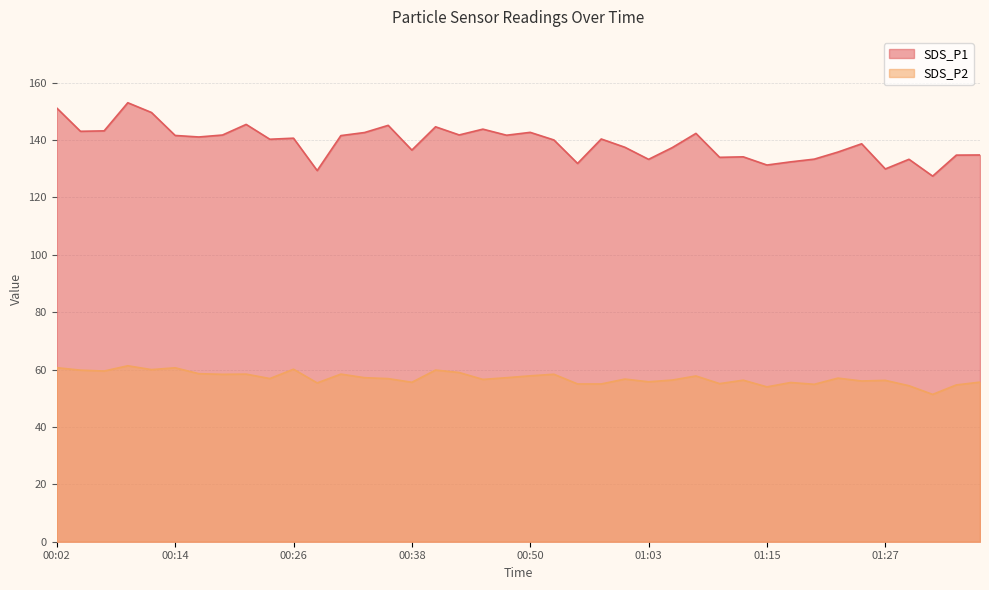

At which label is SDS_P1 closest to 140?

00:53